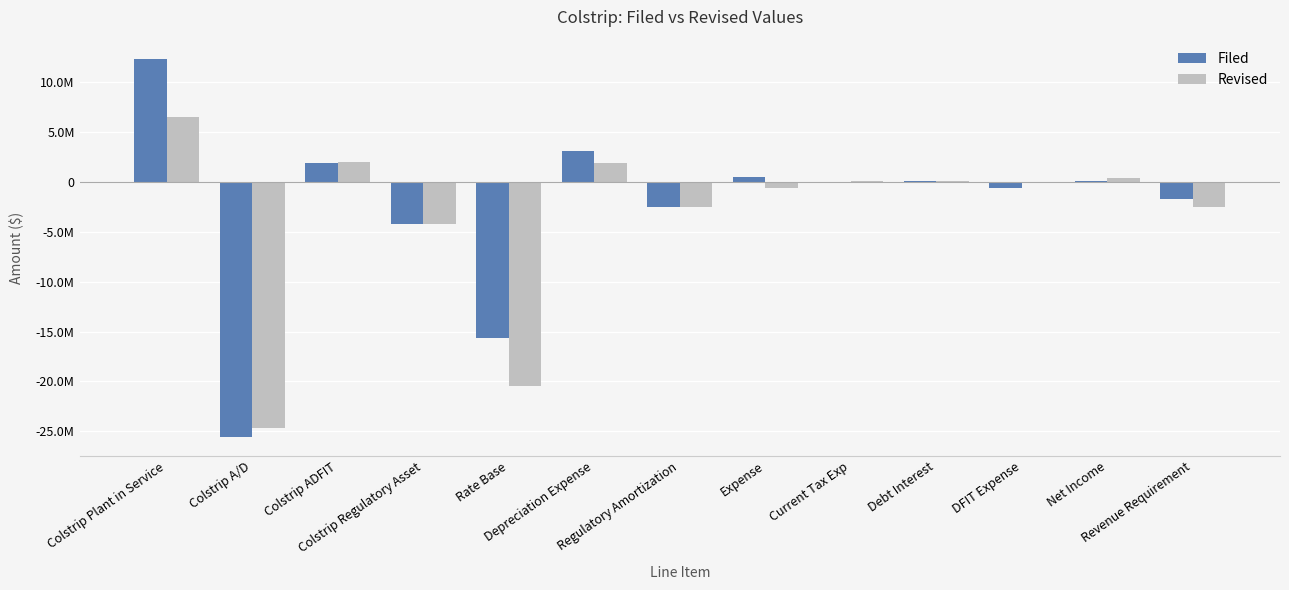

Are the bars horizontal?

No